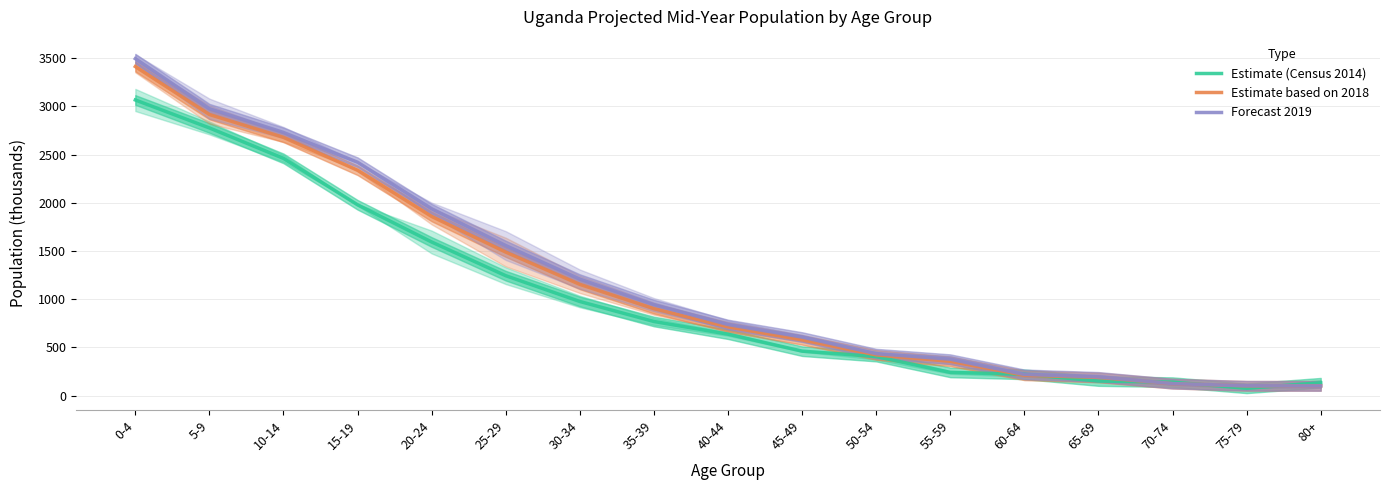

Which category has the lowest value in the Estimate (Census 2014) series?

75-79